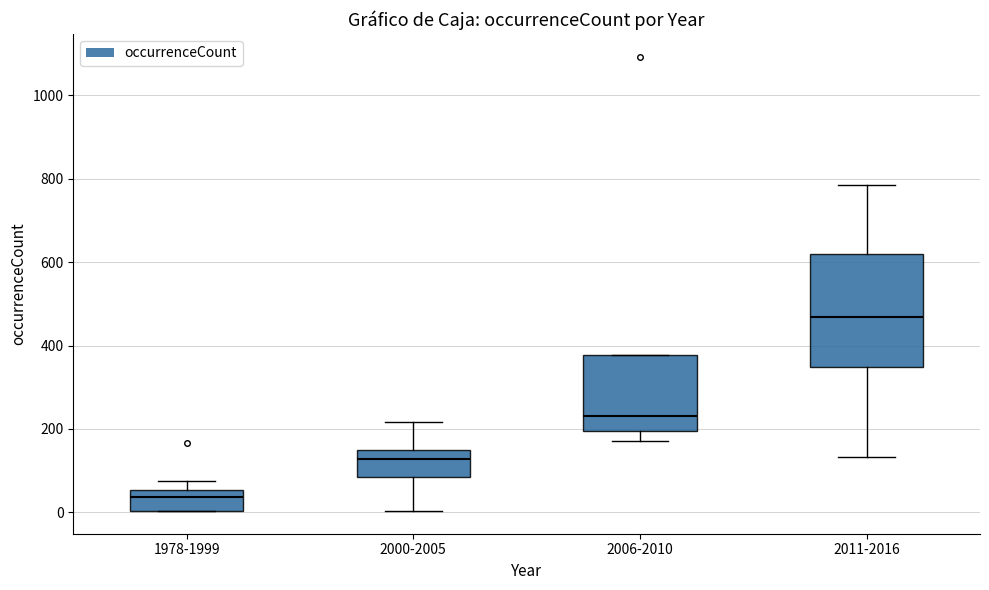

Reading left to right, read every box against the y-axis: the position of its median line, the range the box covers, and the ends of its whiskers. The values are not printed on the chart, so give them approximately, as read against the axis.

1978-1999: median 40, box 0 to 60, whiskers 0 to 80
2000-2005: median 120, box 80 to 140, whiskers 0 to 220
2006-2010: median 240, box 200 to 380, whiskers 180 to 380
2011-2016: median 460, box 340 to 620, whiskers 140 to 780